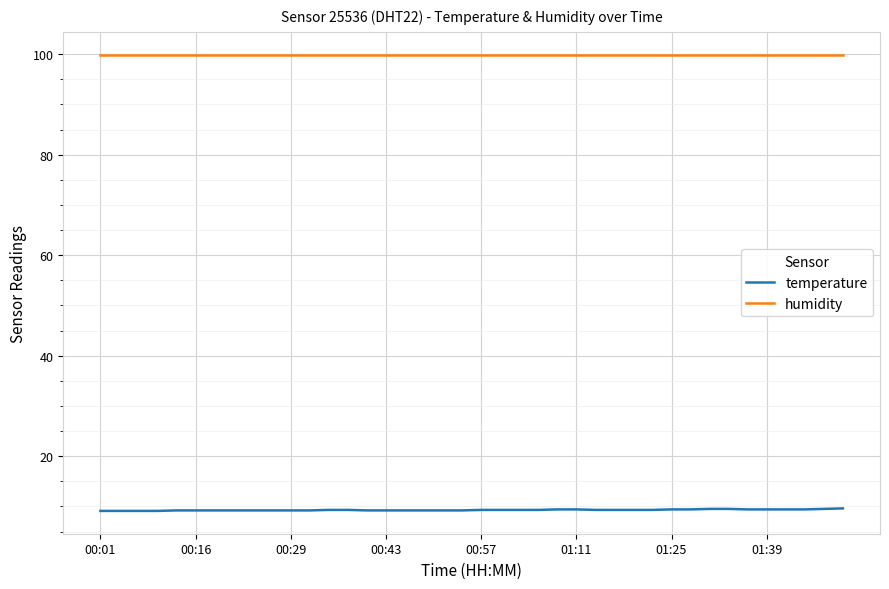

What is the smallest value displayed?

9.1